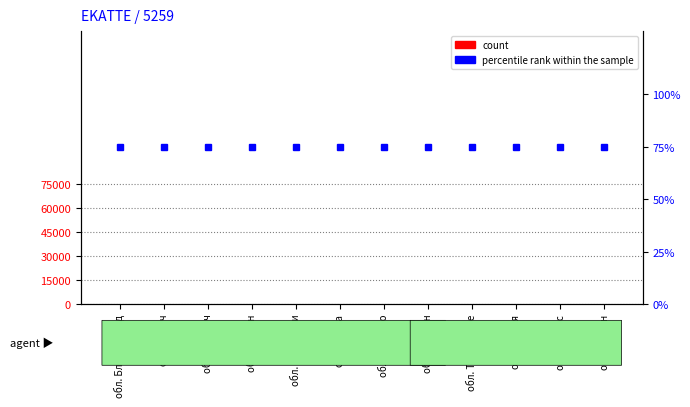

List the series in order of their overall mean, lowest first.

percentile rank within the sample, count